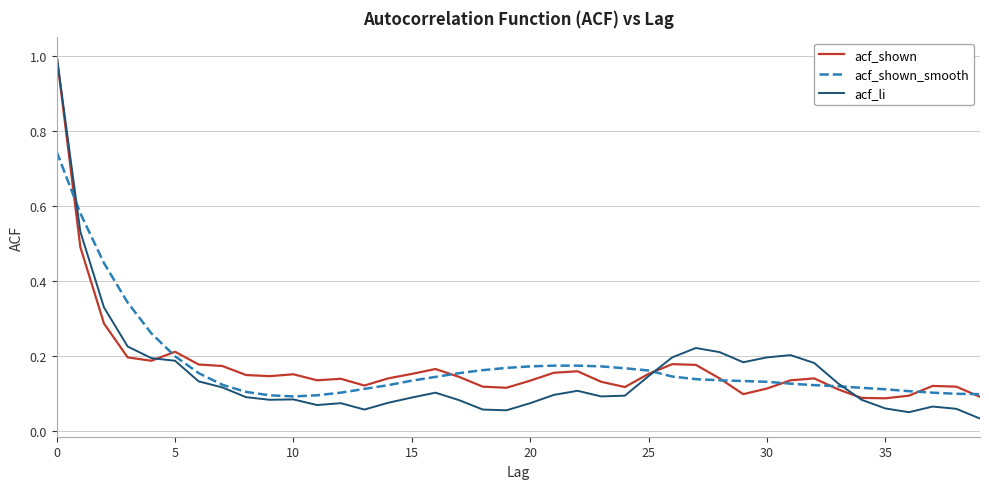

What is the maximum value for acf_li?

1.0